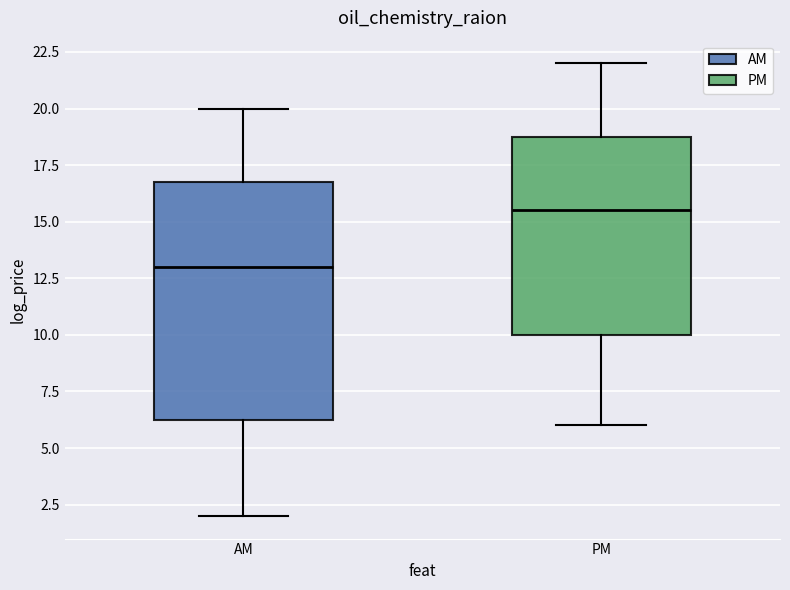

Reading left to right, transcribe this box plot: for each box, give where its median line is, the range the box spans, and where its two whiskers end, as read against the y-axis. The values are not printed on the chart, so give them approximately, as read against the axis.

AM: median 13.0, box 6.5 to 17.0, whiskers 2.0 to 20.0
PM: median 15.5, box 10.0 to 19.0, whiskers 6.0 to 22.0